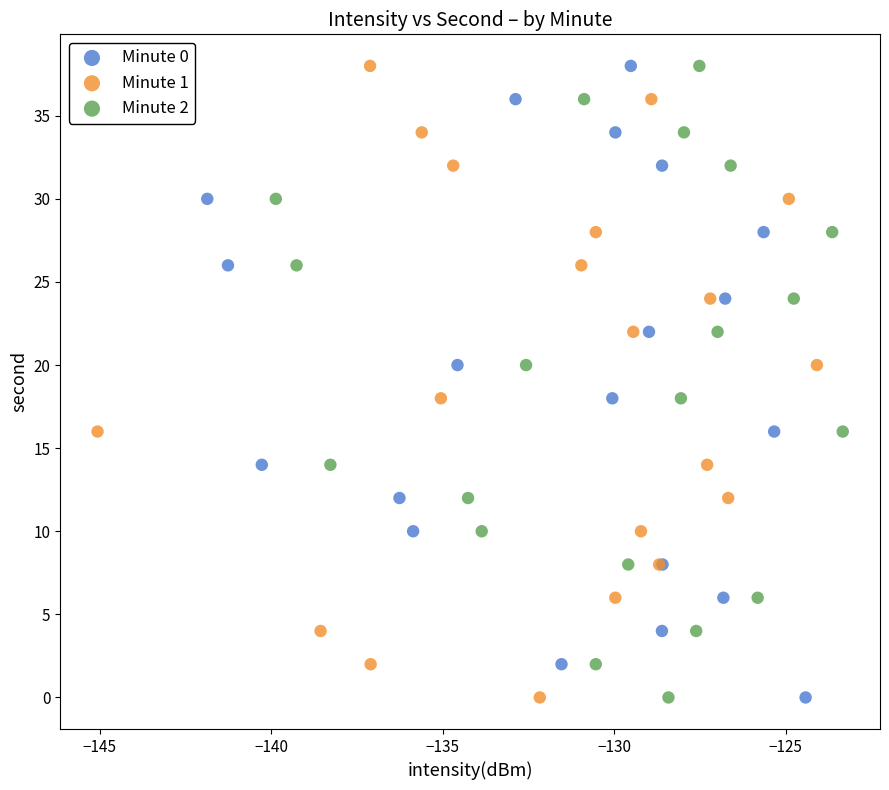

What are all the series names shown in the legend?

Minute 0, Minute 1, Minute 2